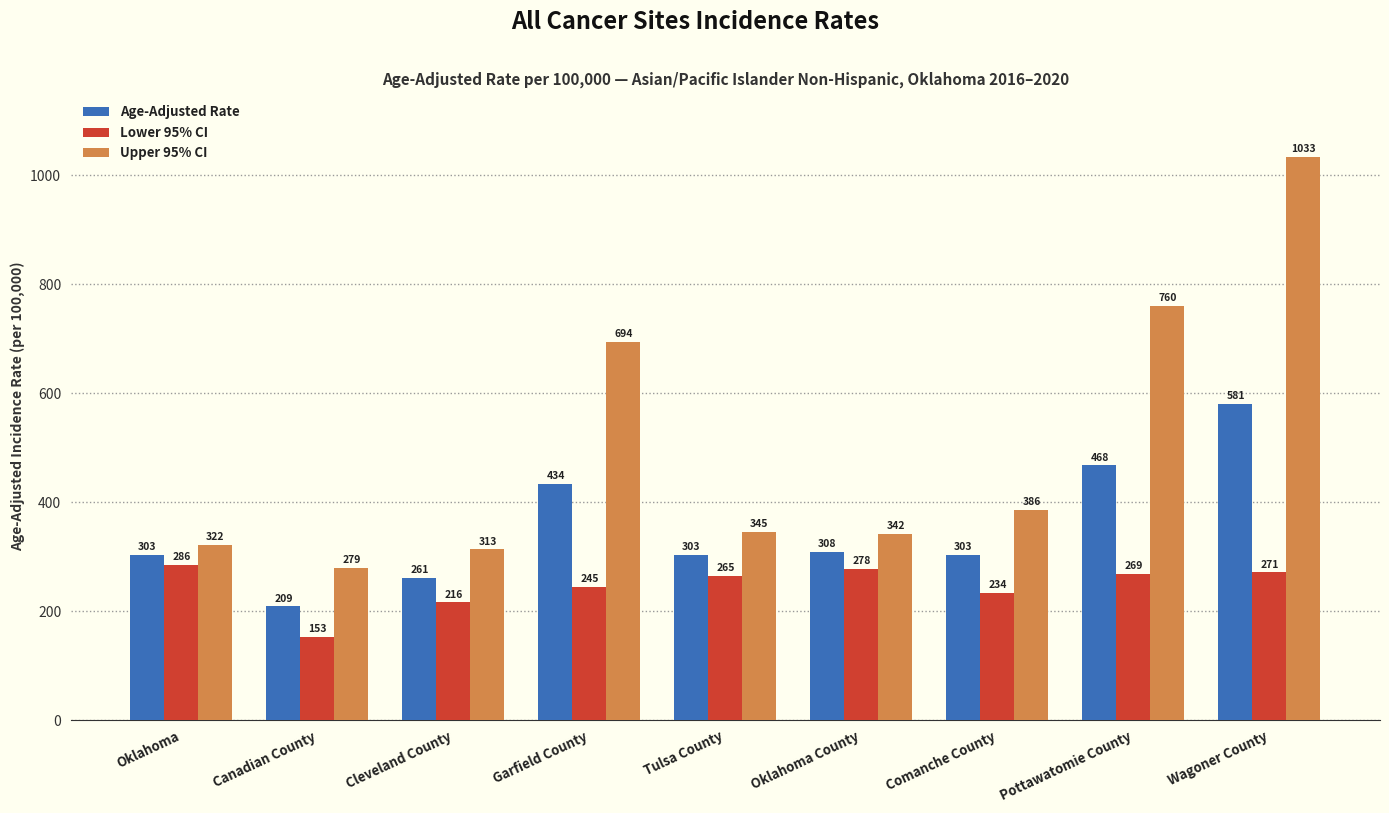

How many groups of bars are there?

9